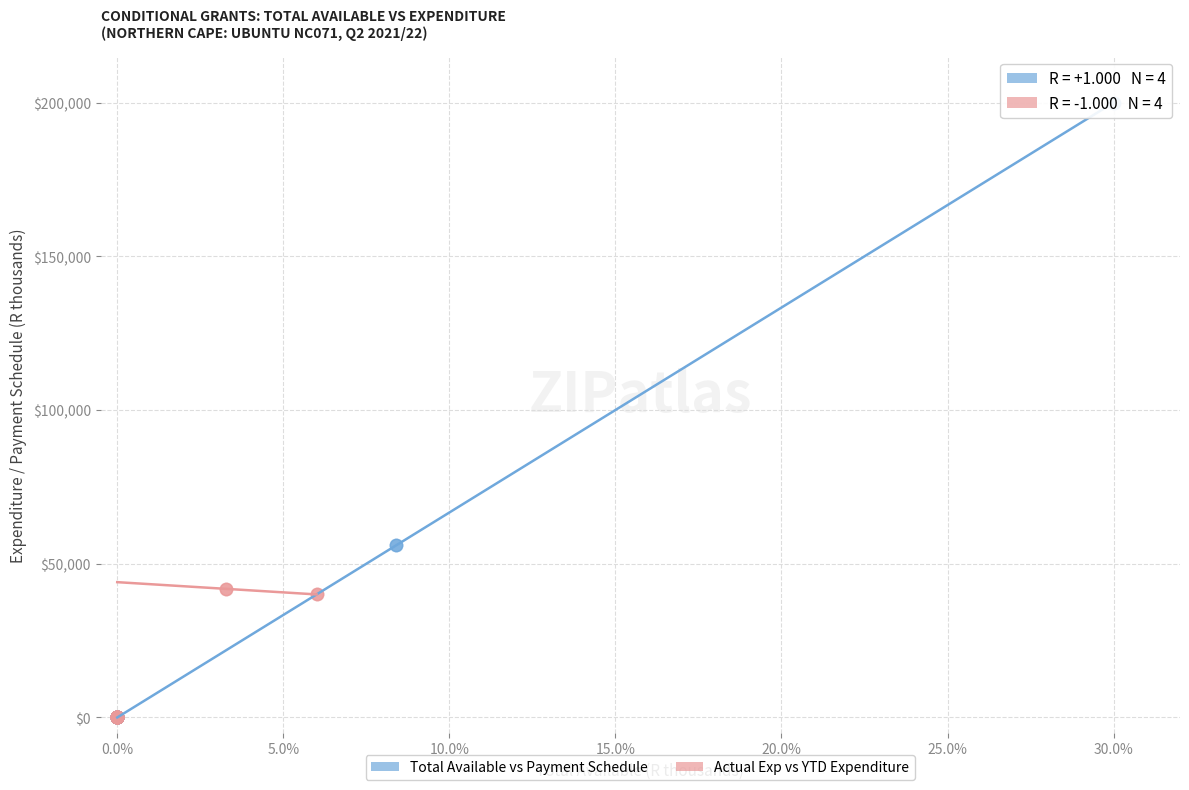

Which series has the widest spread of Y values?

Total Available vs Payment Schedule